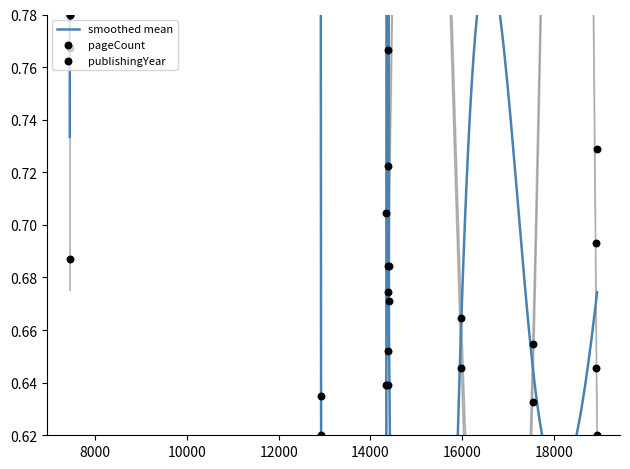

Which series reaches the minimum Y coordinate?

pageCount